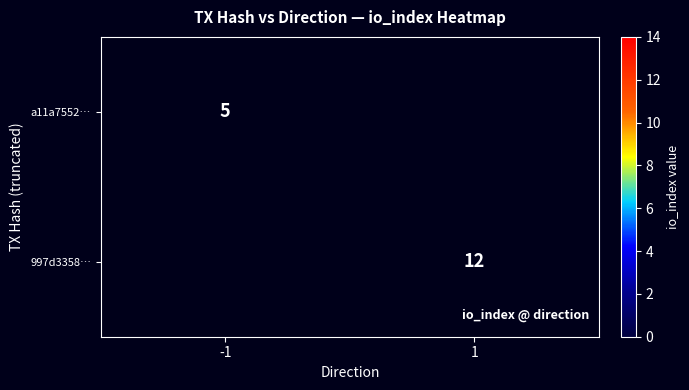

Is it true that 997d3358… equals 8 at 1?

False